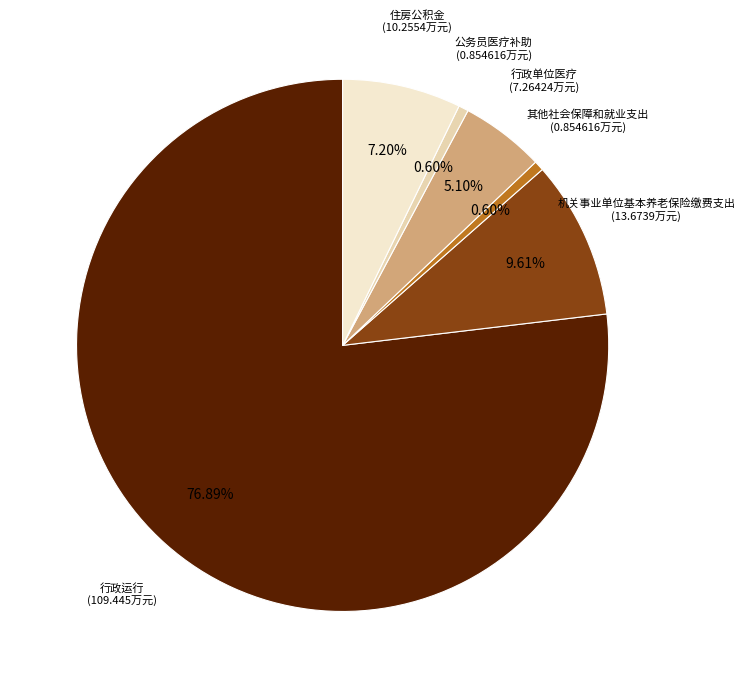

Is there any slice that represents more than half of the pie?

Yes